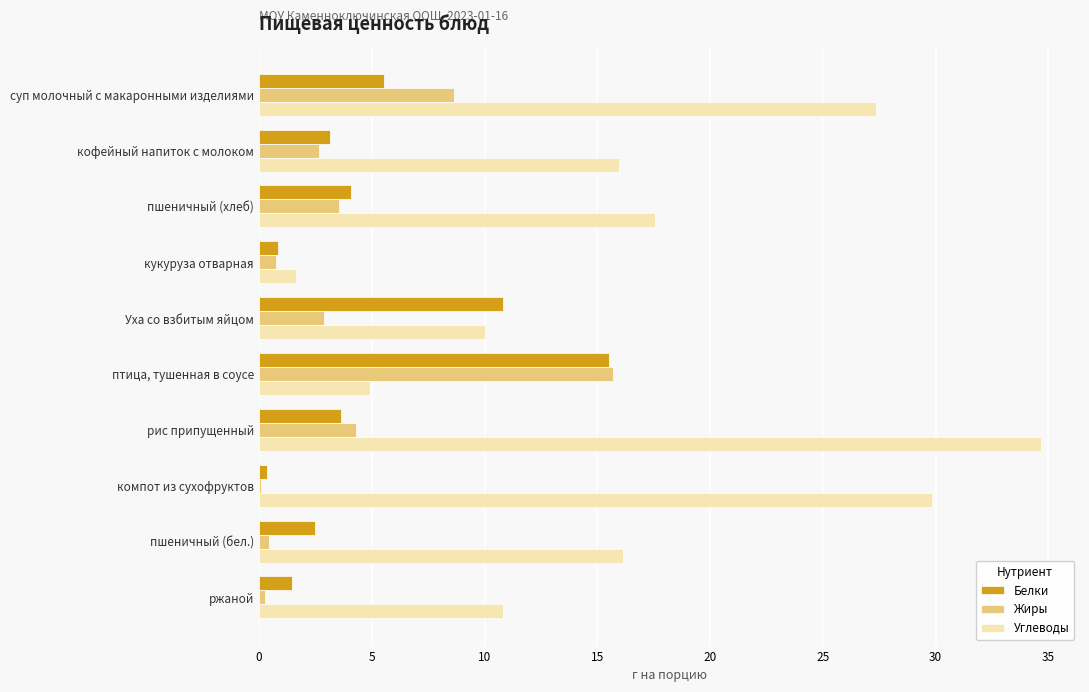

What is the total value across all series at пшеничный (хлеб)?

25.2